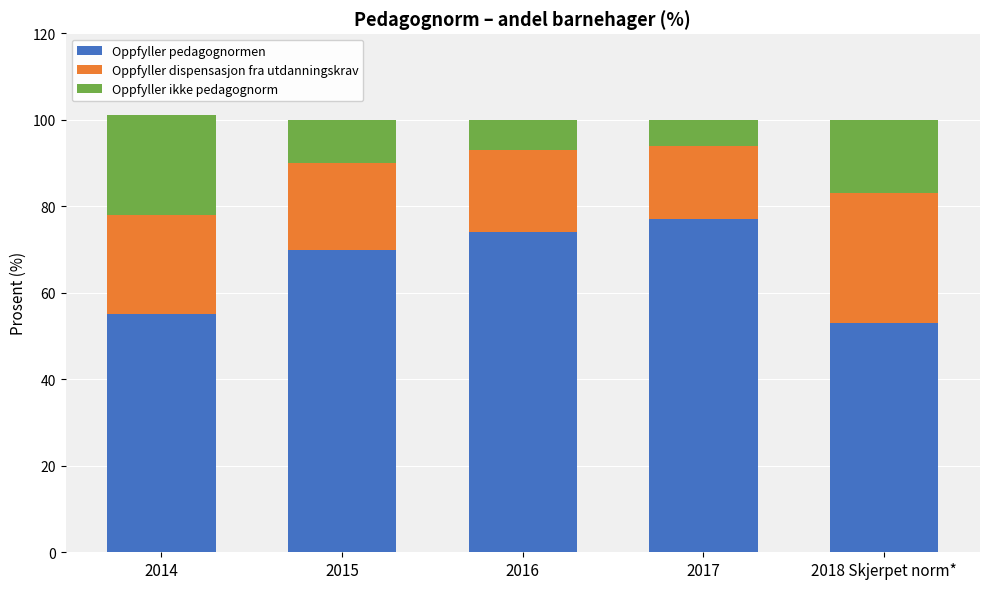

Reading right to left, list the values for the Oppfyller pedagognormen series.

53	77	74	70	55